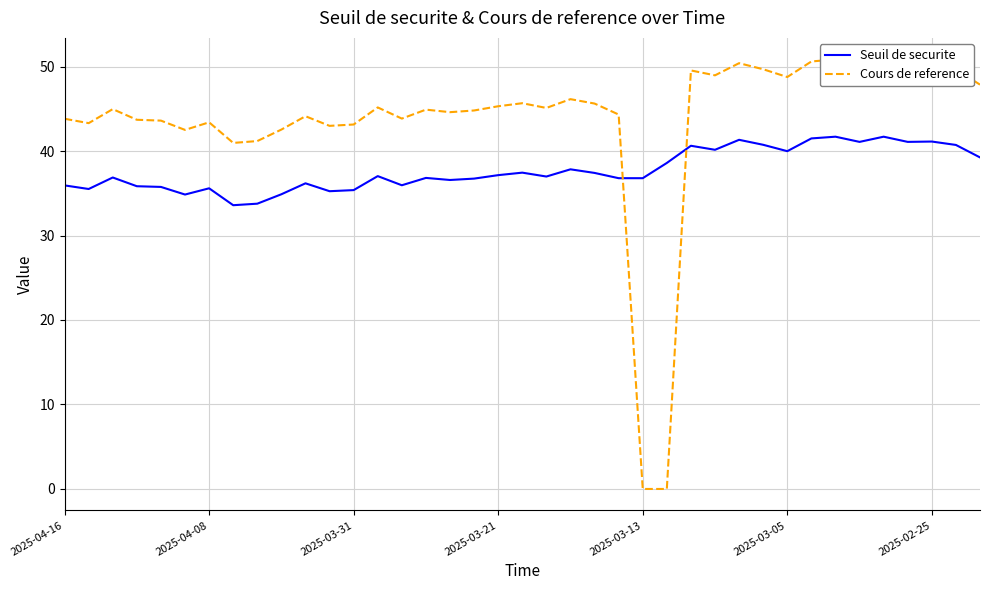

What is the sum of all Seuil de securite values?

1472.4